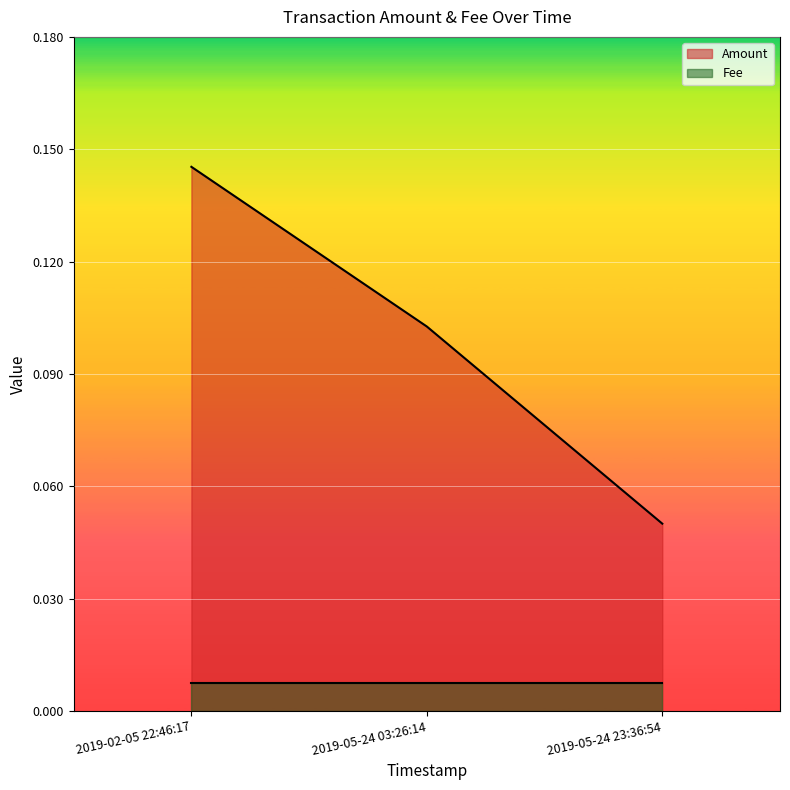

Which has a higher value, 2019-05-24 23:36:54 or 2019-02-05 22:46:17?

2019-02-05 22:46:17